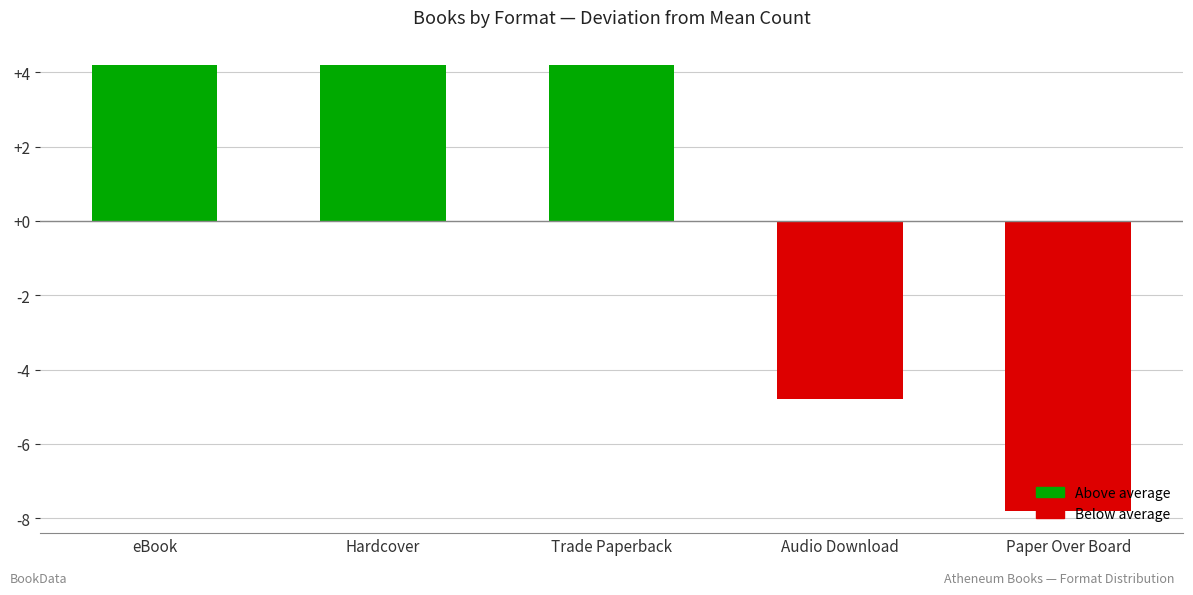

Reading right to left, list all the values displayed in this chart.

-7.8	-4.8	4.2	4.2	4.2